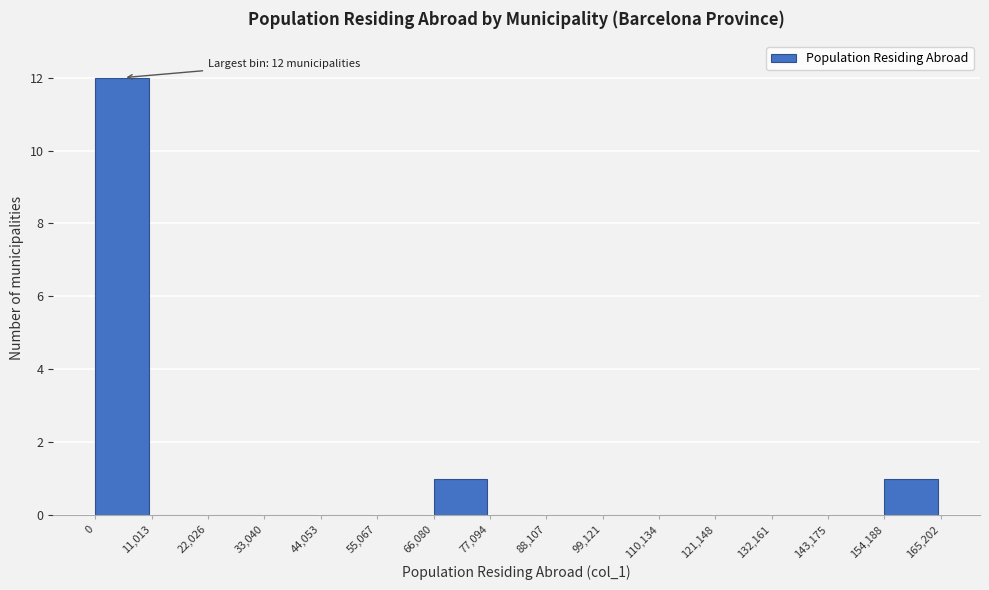

Over which range of the x-axis is the bar tallest?

0 to 11,013